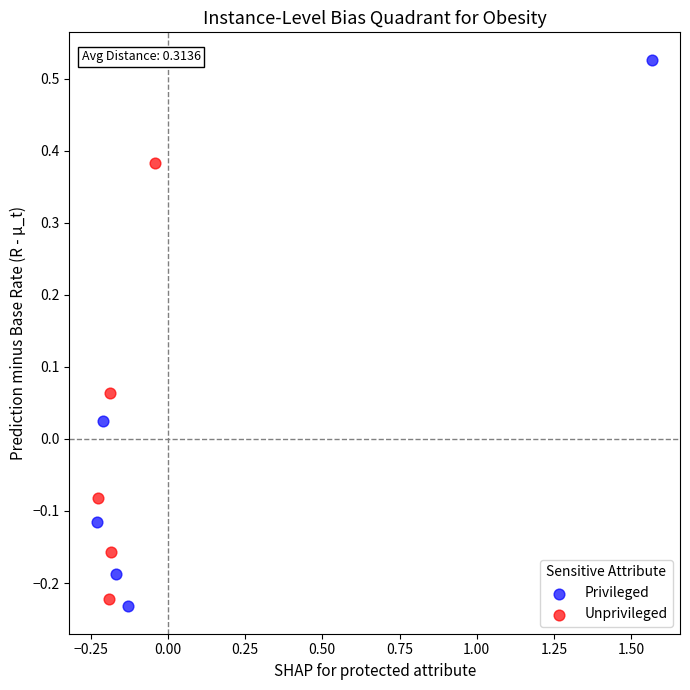

What are all the series names shown in the legend?

Privileged, Unprivileged